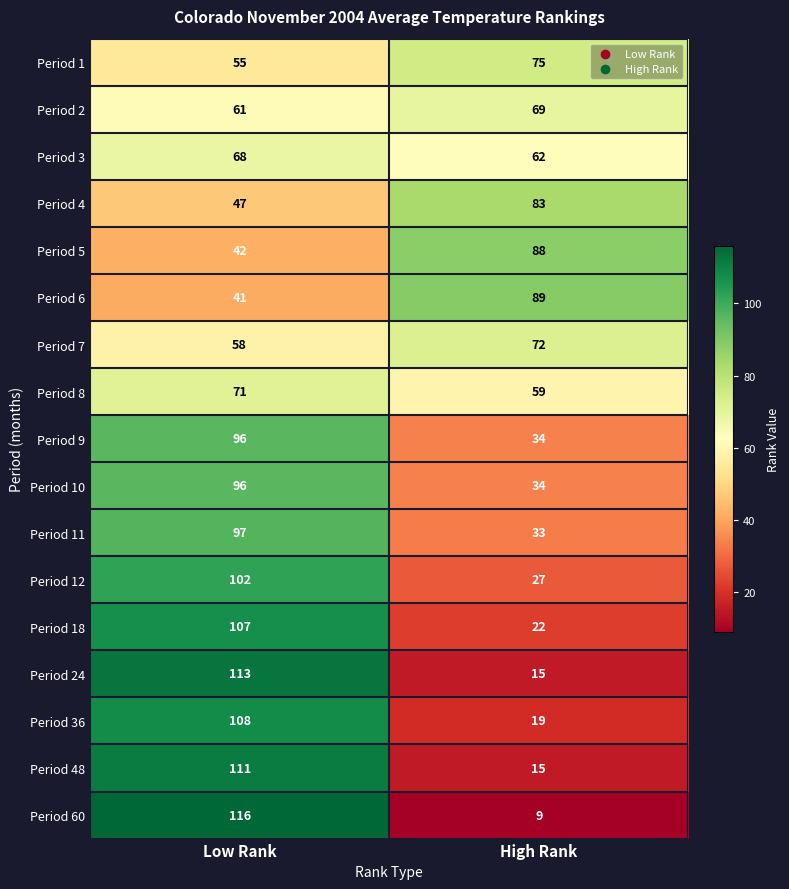

Where is Period 18 nearest to the value 64?

High Rank